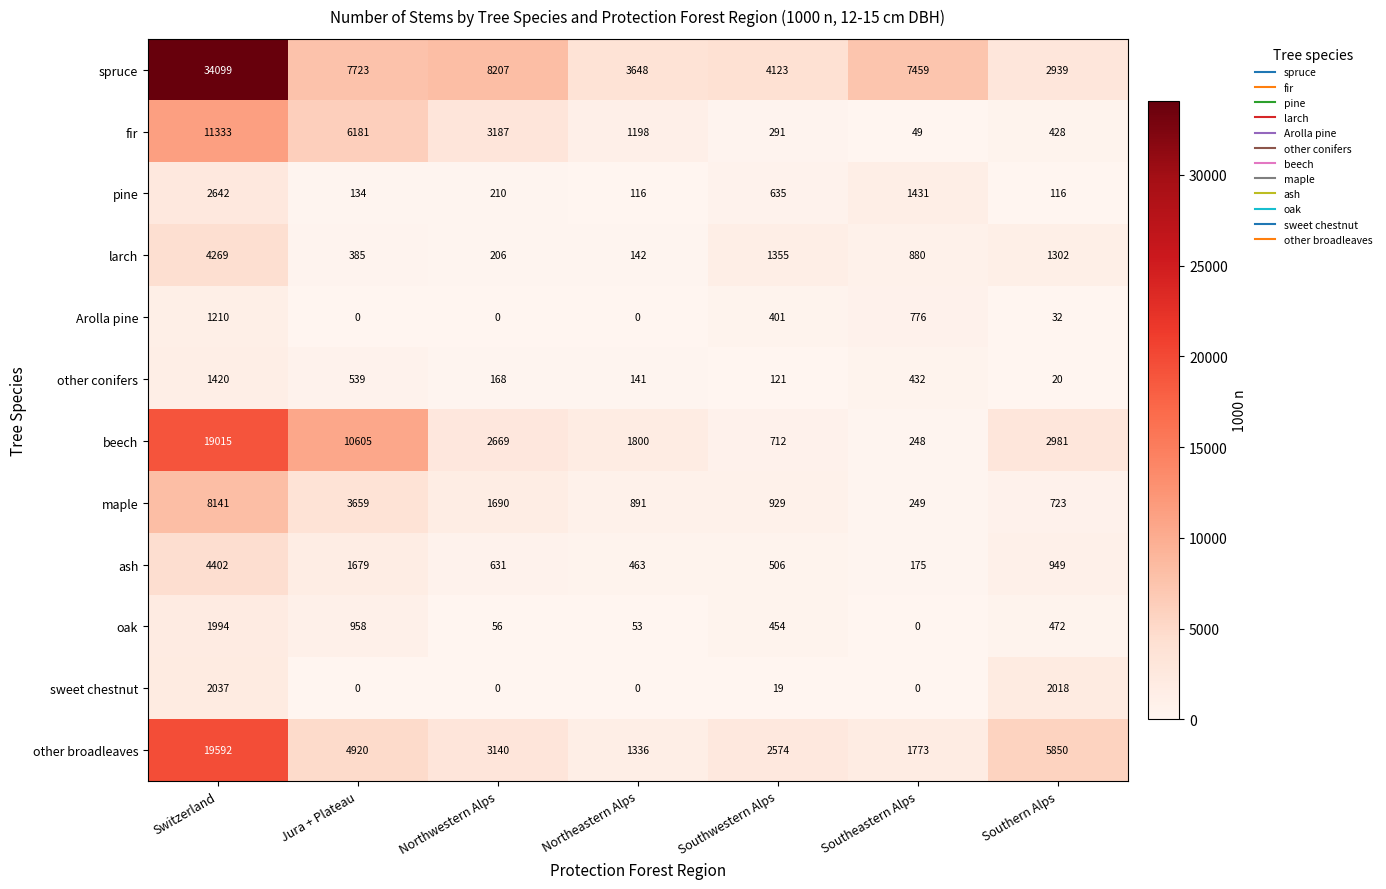

What is the spread (max minus min) of values at Southeastern Alps?

7459